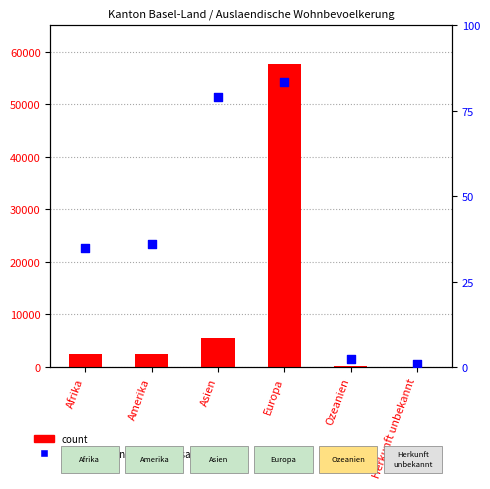

Is the value of percentile rank within the sample at Ozeanien greater than the value of count at Ozeanien?

No